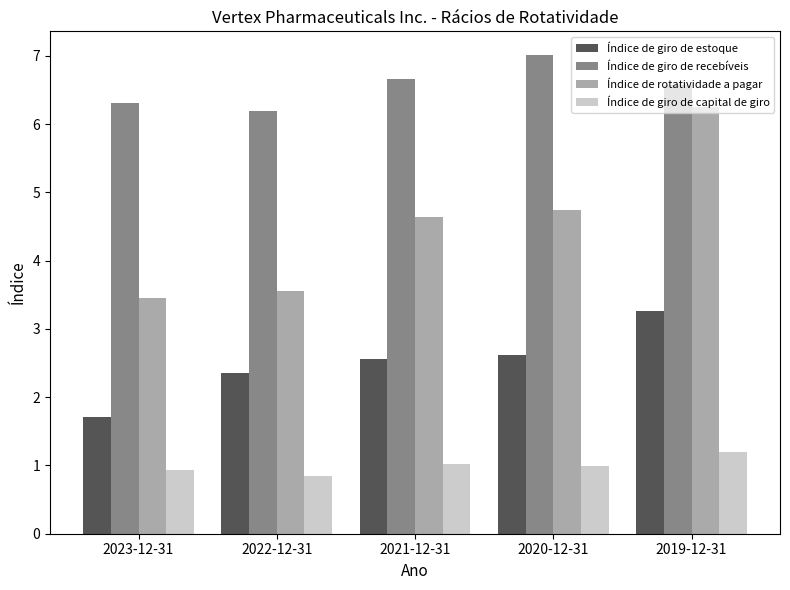

What are all the series names shown in the legend?

Índice de giro de estoque, Índice de giro de recebíveis, Índice de rotatividade a pagar, Índice de giro de capital de giro